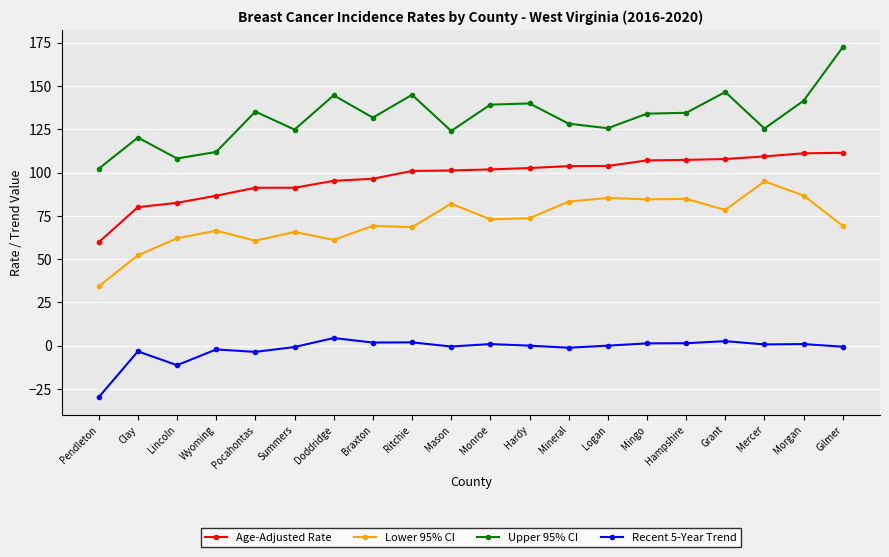

Rank the series by their average value, from highest to lowest.

Upper 95% CI, Age-Adjusted Rate, Lower 95% CI, Recent 5-Year Trend